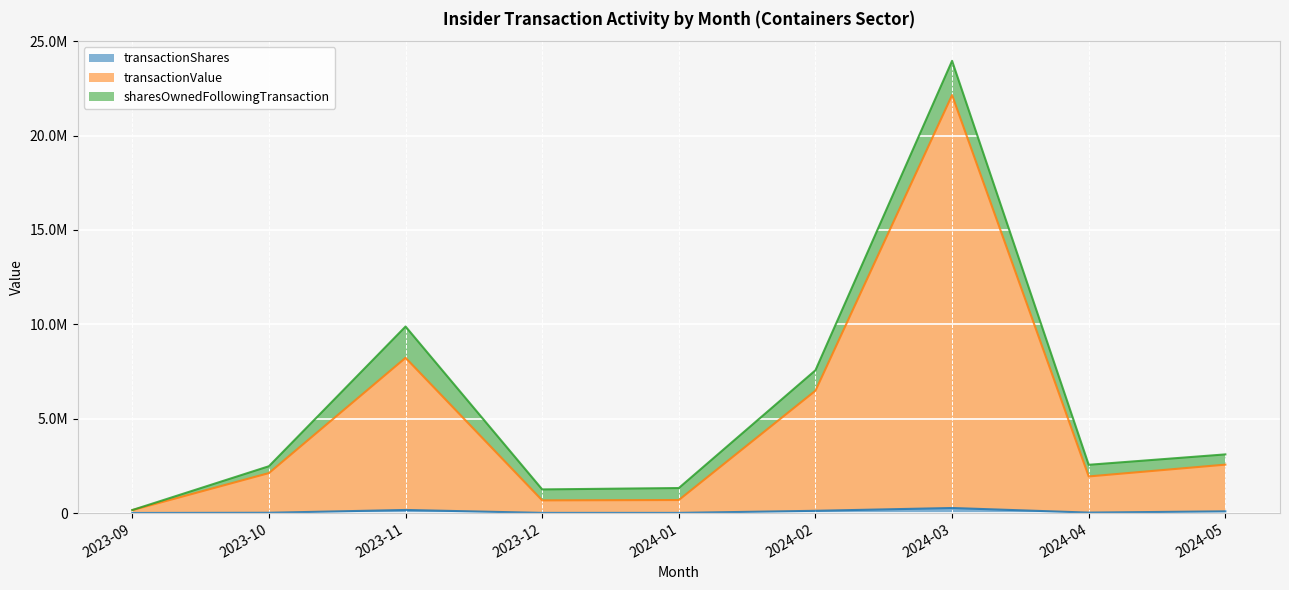

True or false: transactionShares and transactionValue cross at least once.

False